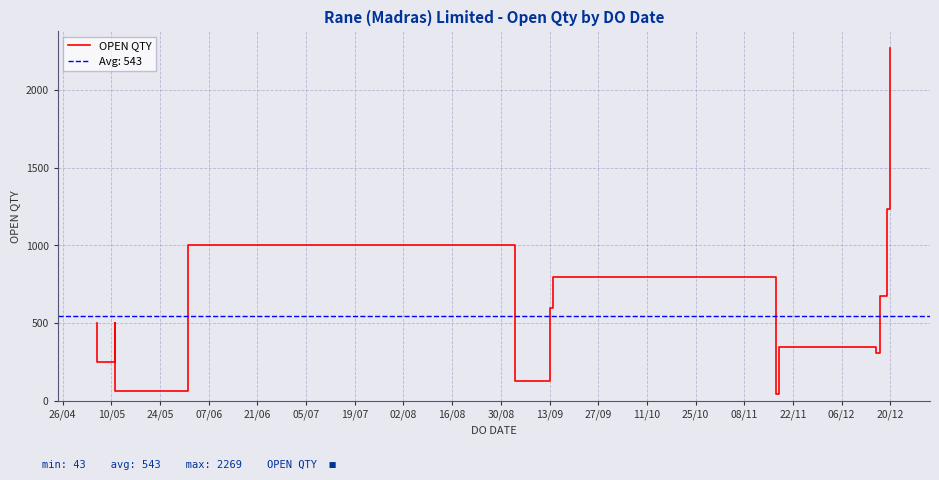

True or false: the data shows 213 at 13/09.

False